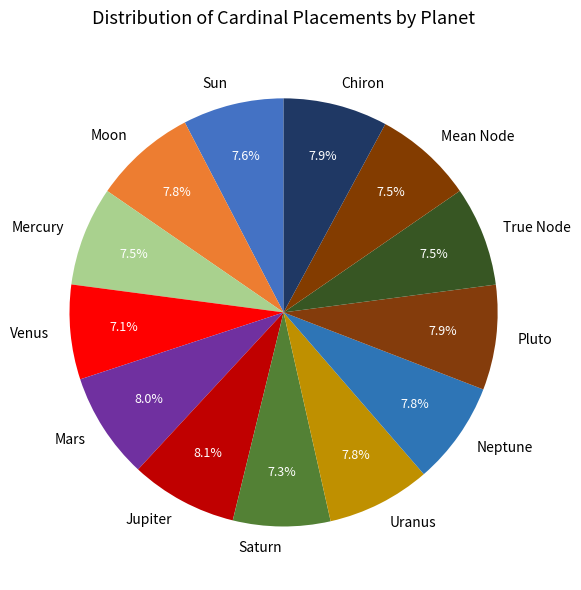

How many segments does this pie chart have?

13